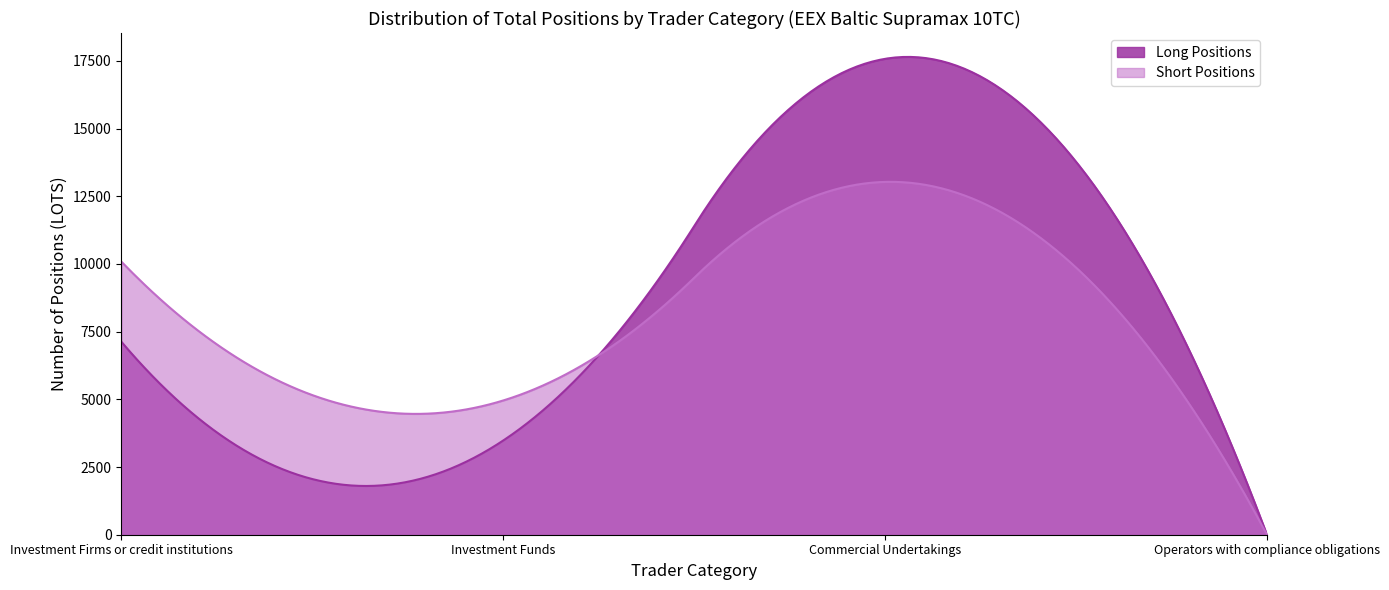

What is the spread (max minus min) of values at Investment Firms or credit institutions?

2959.5